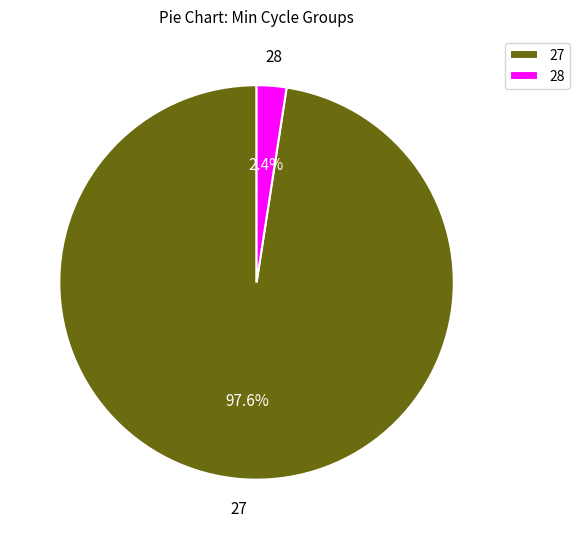

Is 27 the majority of the pie?

Yes